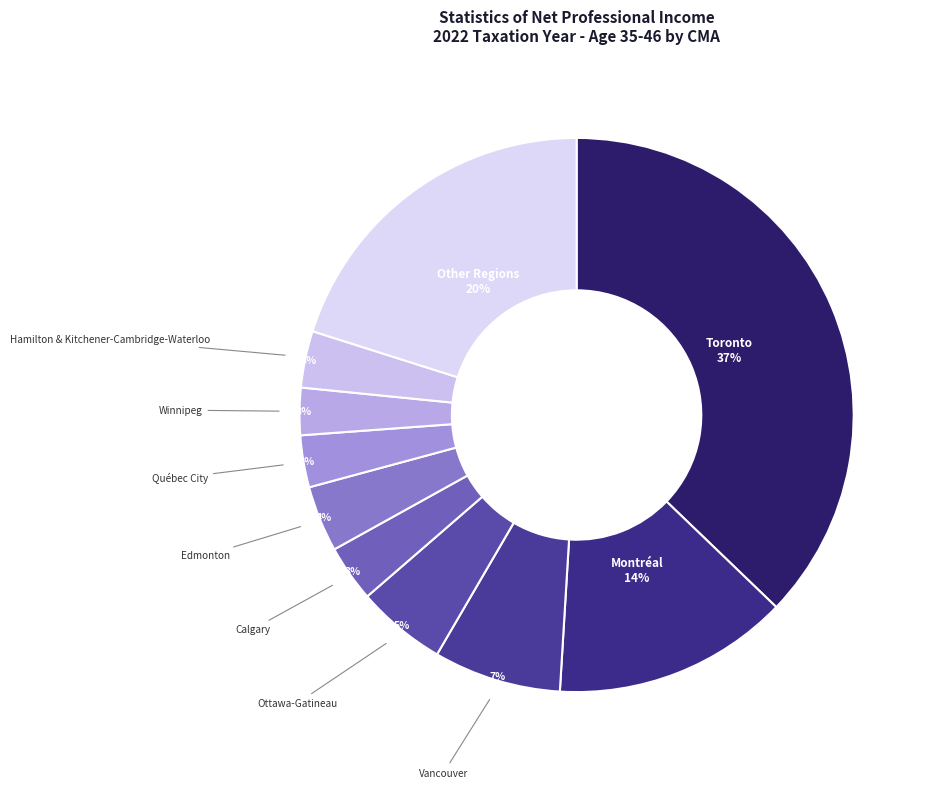

Which slice is the largest?

Toronto